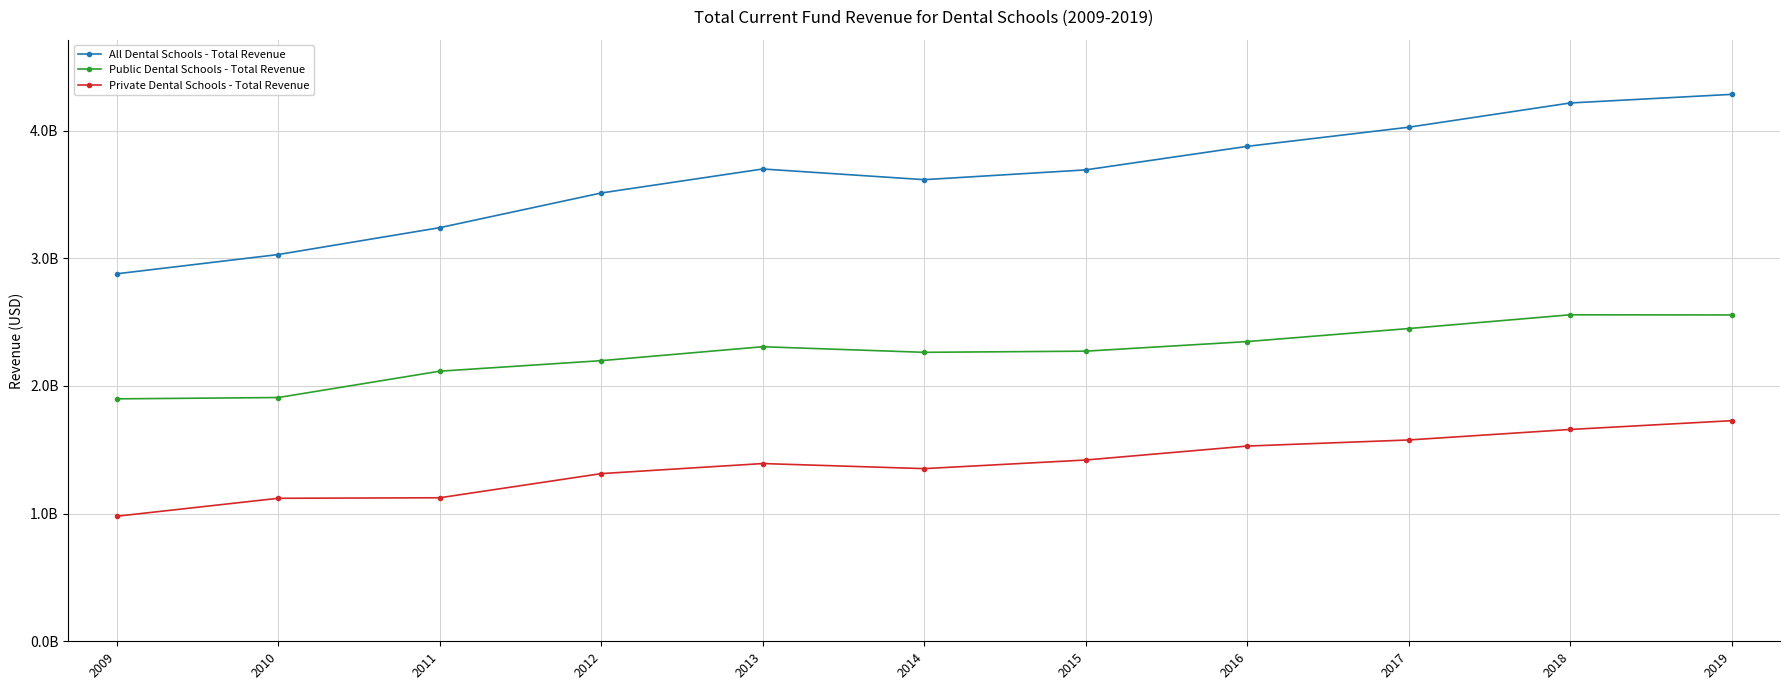

The value of Private Dental Schools - Total Revenue at 2015 is 2408240265. True or false?

False